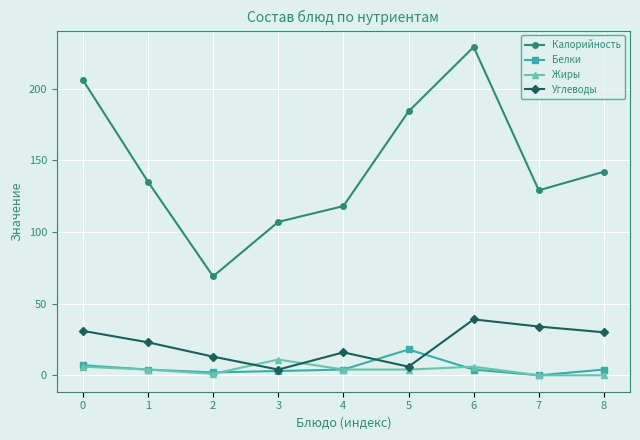

Which series has the largest range (max minus min)?

Калорийность